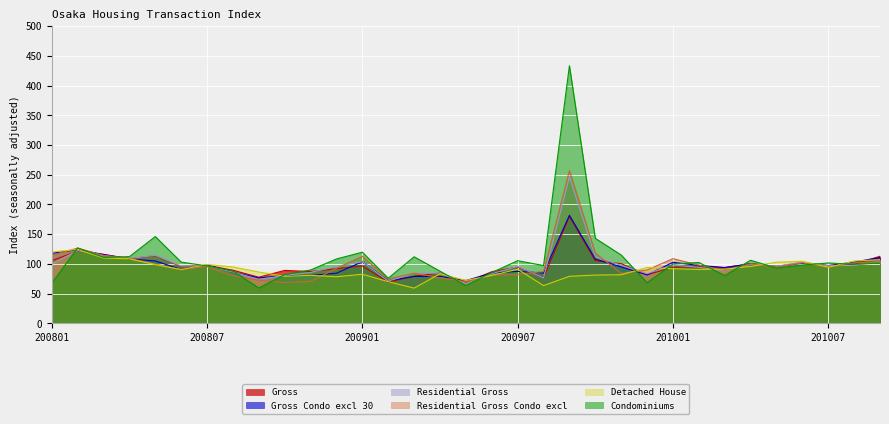

Rank the series at 200811 from lowest to highest value.

Residential Gross Condo excl, Gross Condo excl 30, Detached House, Residential Gross, Gross, Condominiums